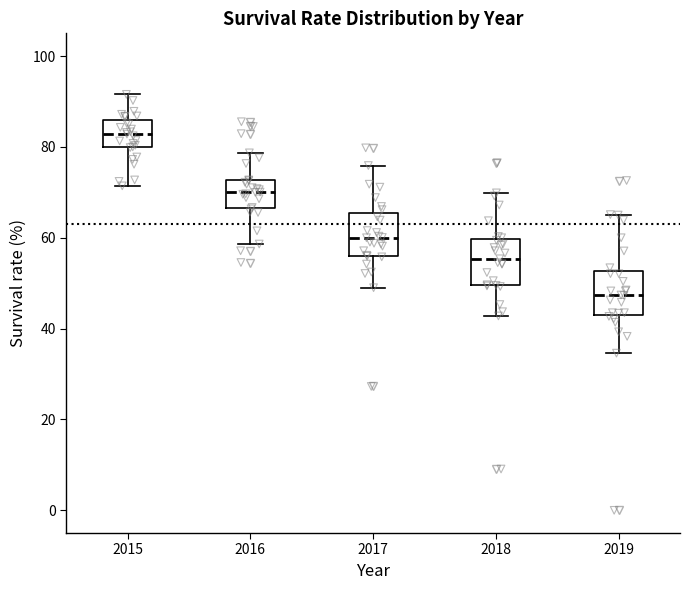

Reading left to right, transcribe this box plot: for each box, give where its median line is, the range the box spans, and where its two whiskers end, as read against the y-axis. The values are not printed on the chart, so give them approximately, as read against the axis.

2015: median 82, box 80 to 86, whiskers 72 to 92
2016: median 70, box 66 to 72, whiskers 58 to 78
2017: median 60, box 56 to 66, whiskers 50 to 76
2018: median 56, box 50 to 60, whiskers 42 to 70
2019: median 48, box 44 to 52, whiskers 34 to 66